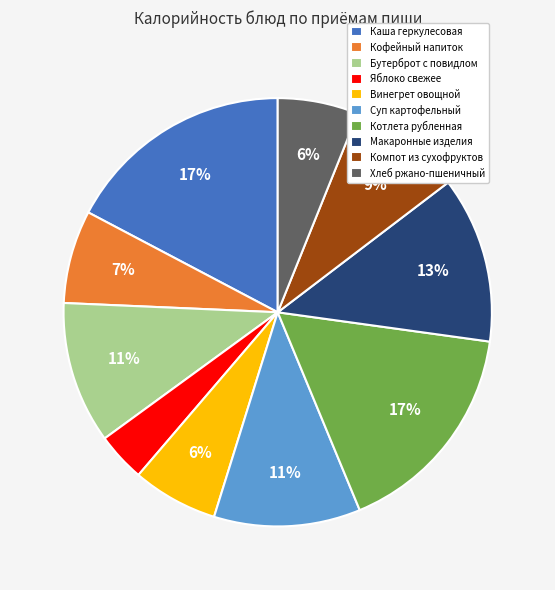

What is the smallest slice in the pie chart?

Яблоко свежее